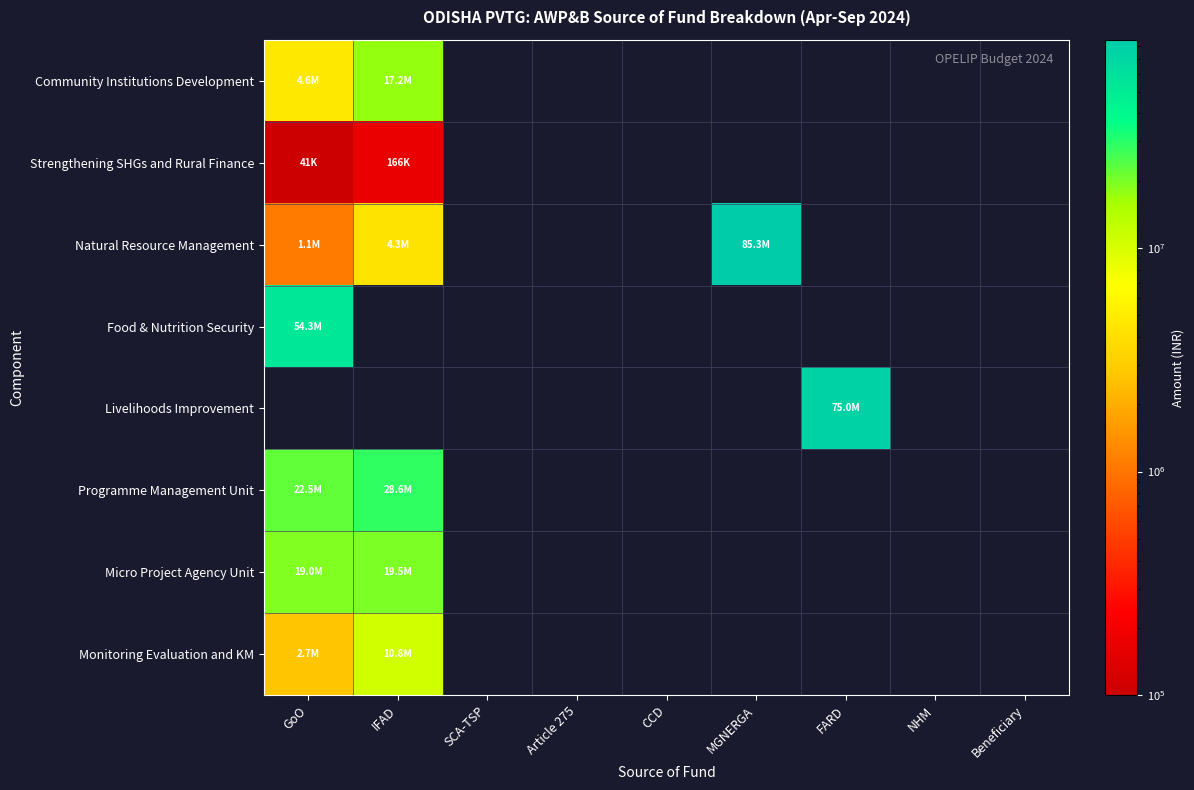

Is the value of Programme Management Unit at IFAD greater than the value of Micro Project Agency Unit at NHM?

No